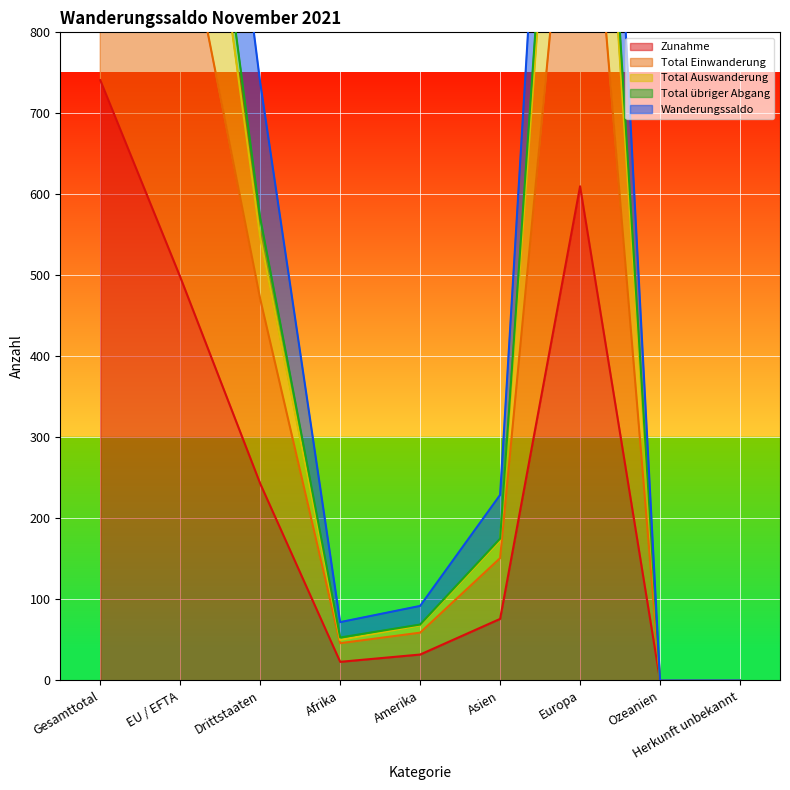

What is the total value across all series at Gesamttotal?

8152